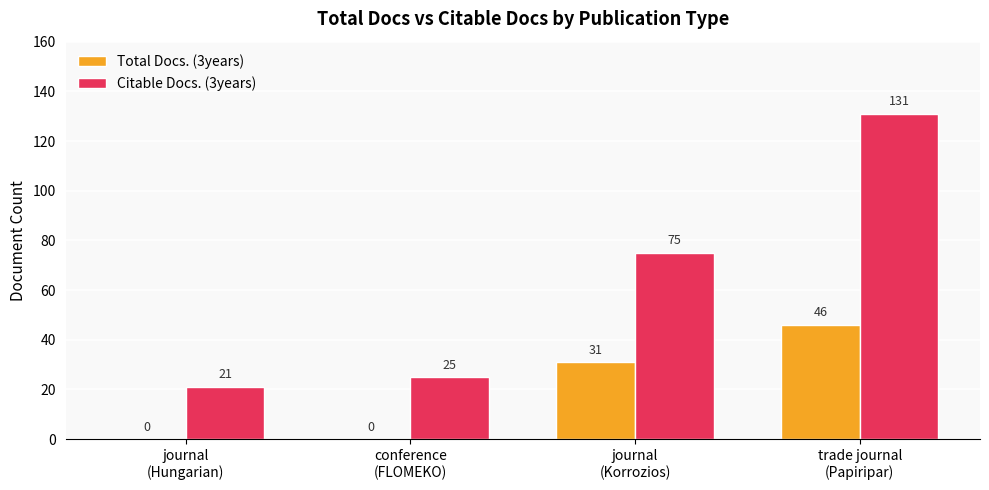

Which label corresponds to the largest value in the chart?

trade journal
(Papiripar)